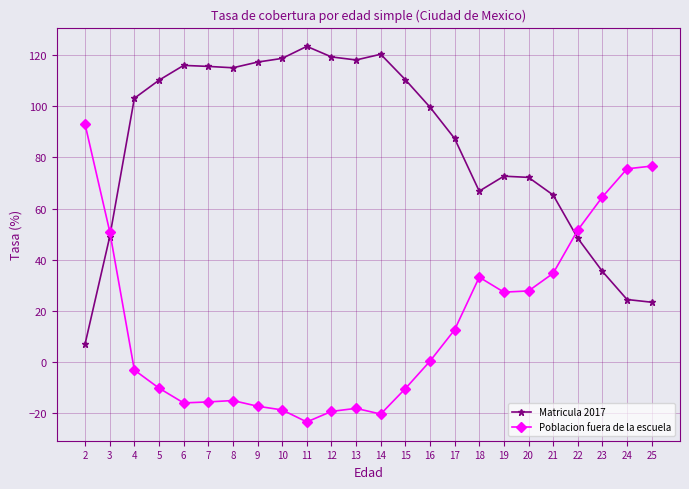

What is the value of the Poblacion fuera de la escuela point at the 22nd from the left?

64.6